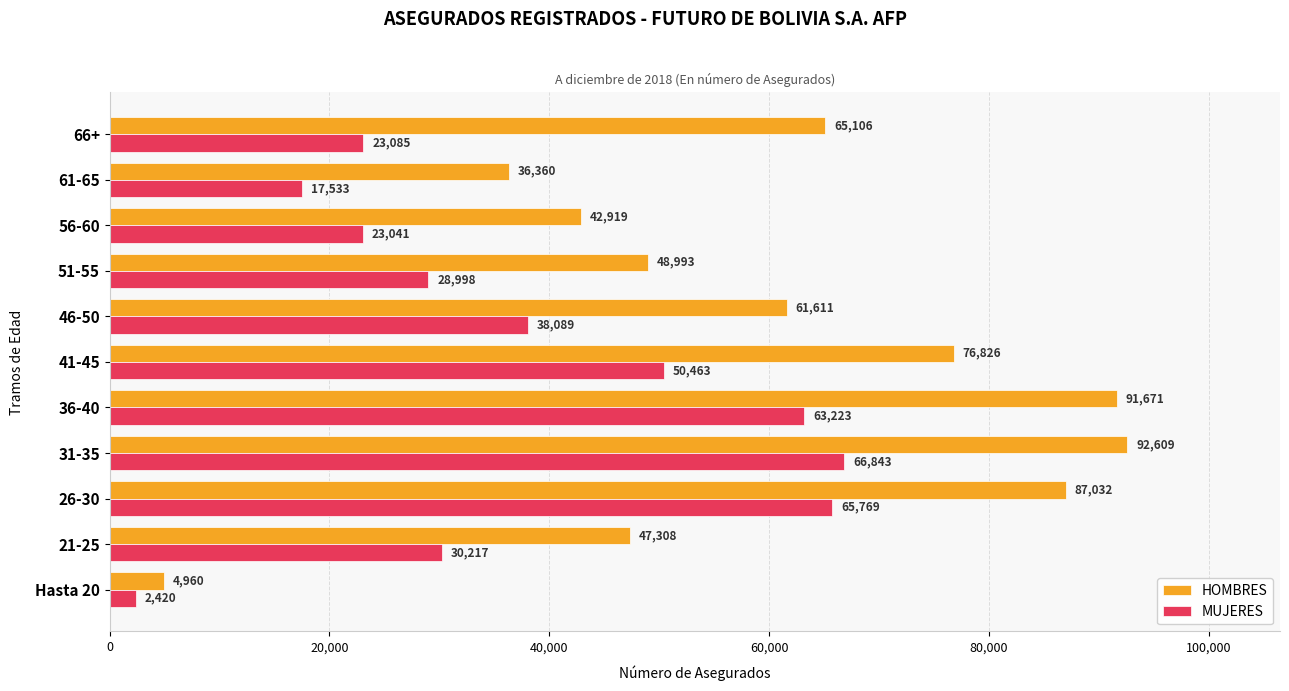

What is the spread (max minus min) of values at 51-55?

19995